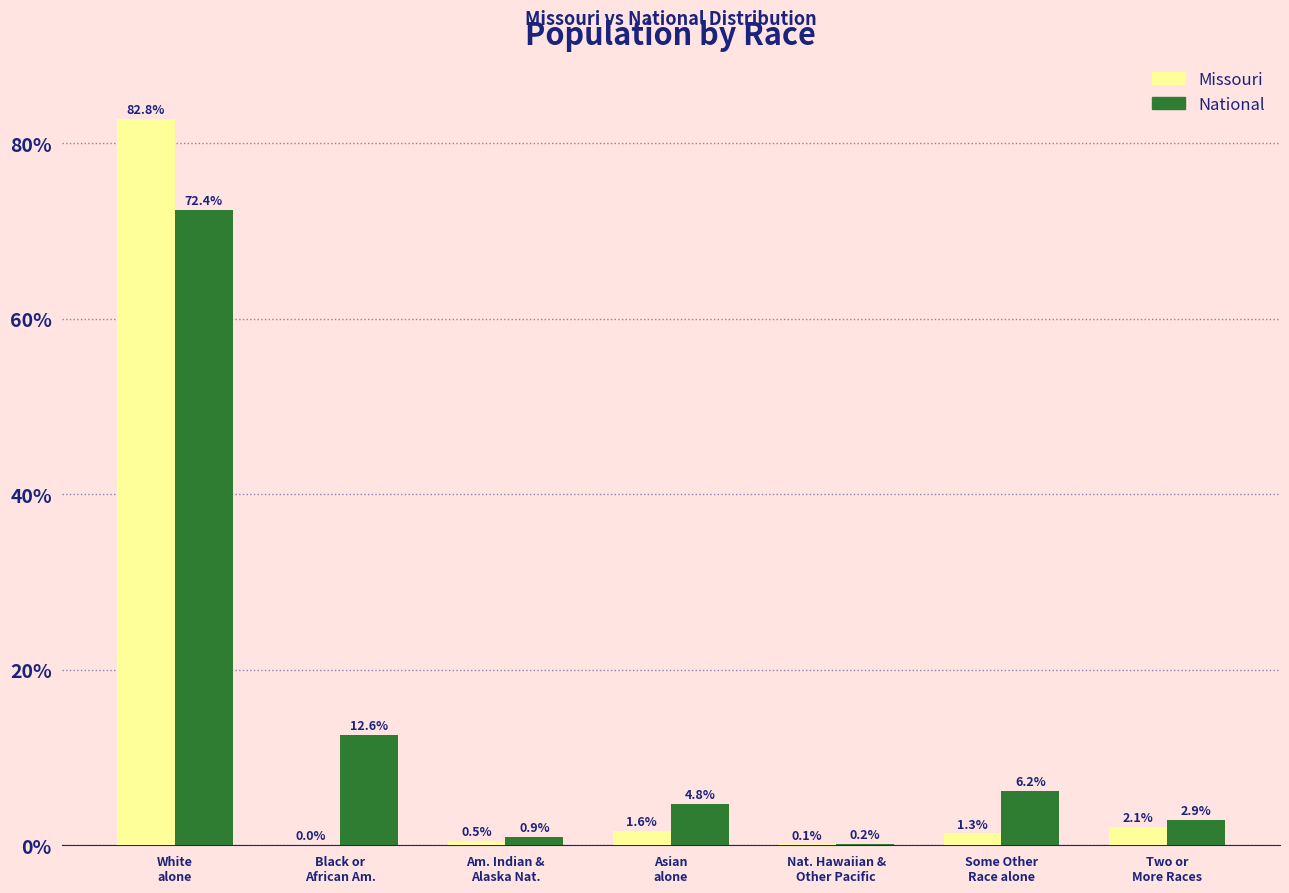

How many groups of bars are there?

7